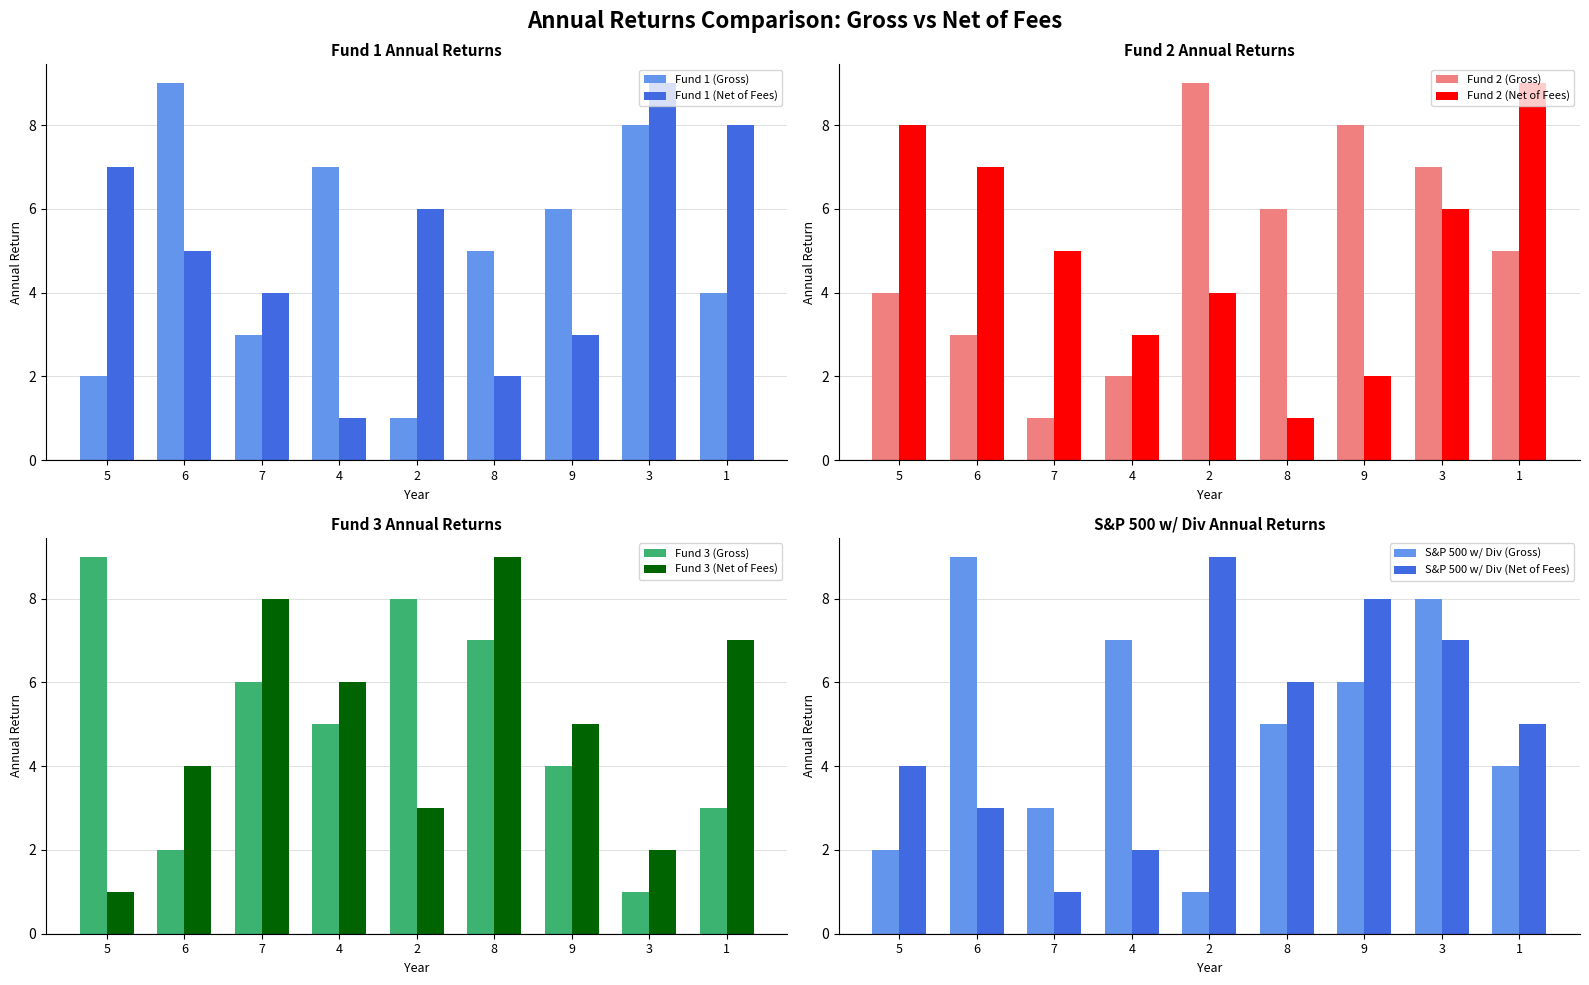

List the labels in order of Fund 1 (Gross) value, smallest first.

2, 5, 7, 1, 8, 9, 4, 3, 6